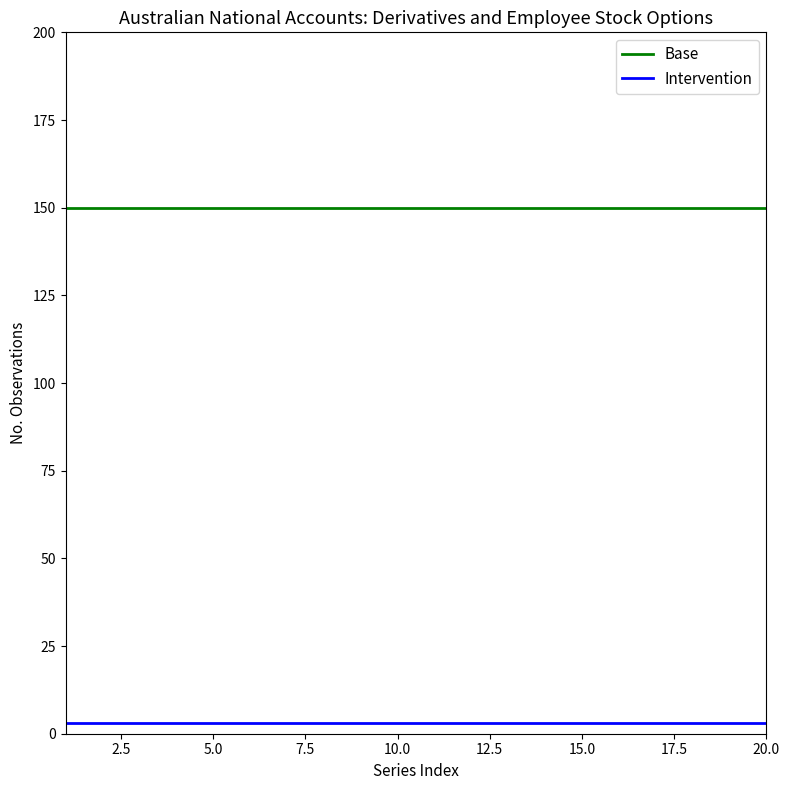

How many lines are shown in the chart?

2